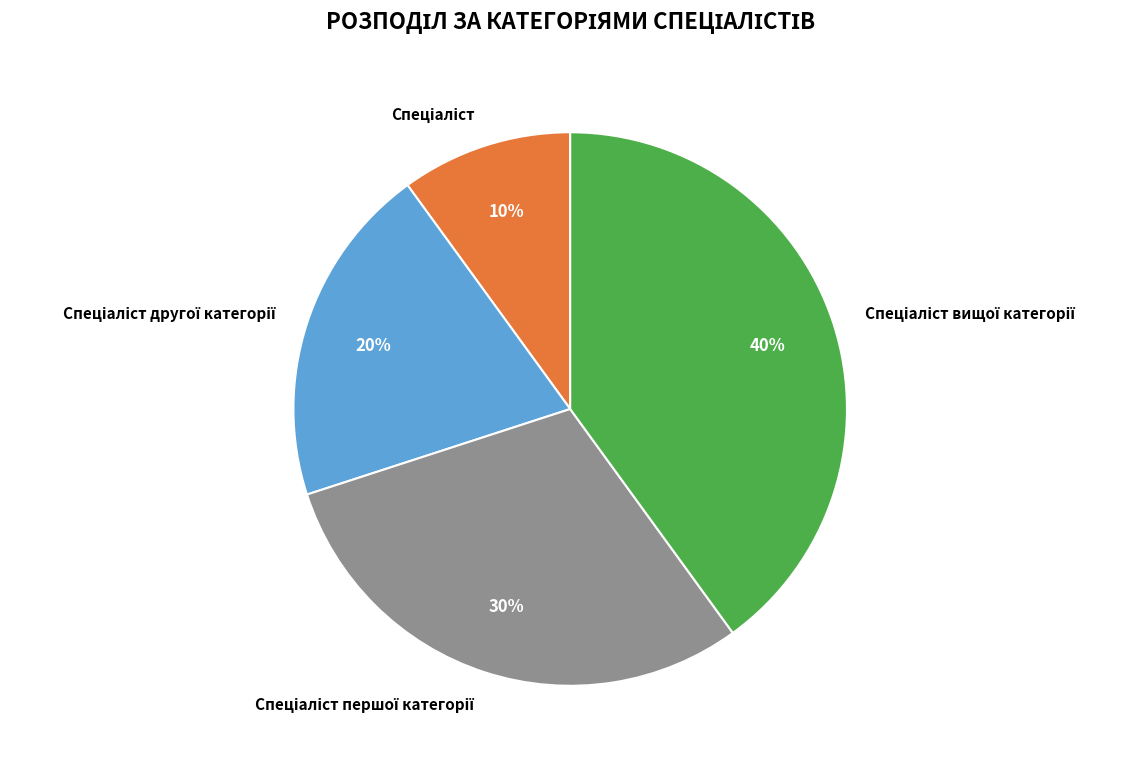

To the nearest percent, what is the difference between the largest and smallest slice percentages?

30%